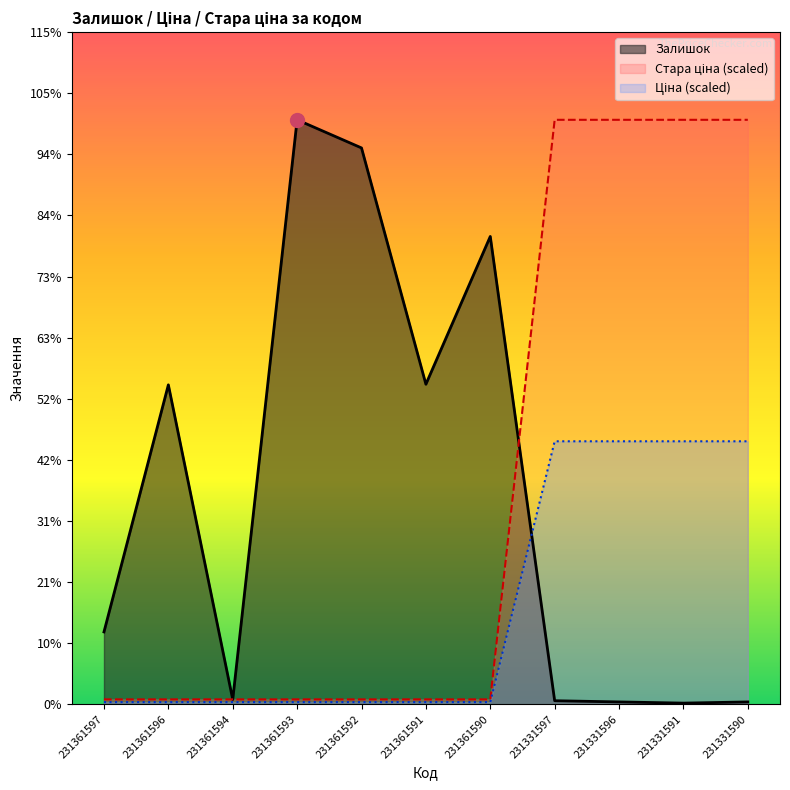

What is the value of the Ціна point at the 1st from the left?

3.7